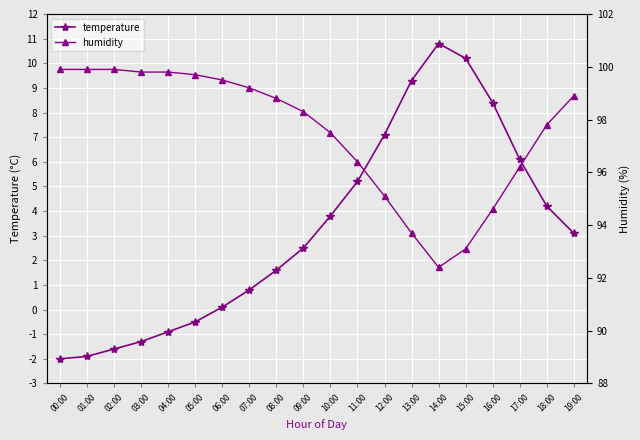

The value of temperature at 06:00 is 0.1. True or false?

True